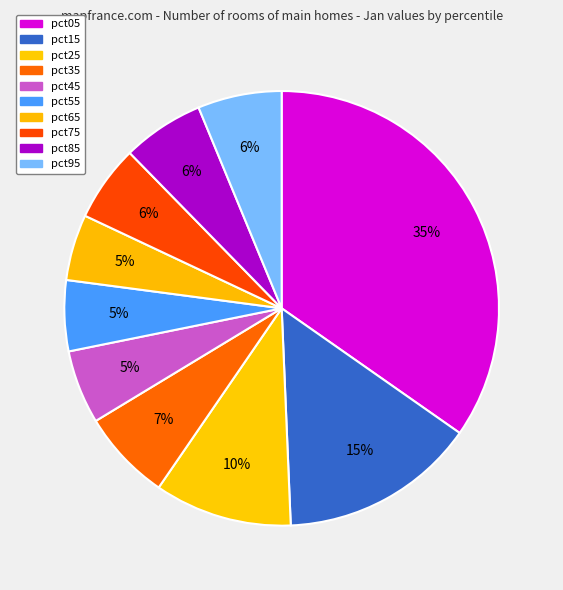

Is it true that pct45 is 1% of the pie?

False